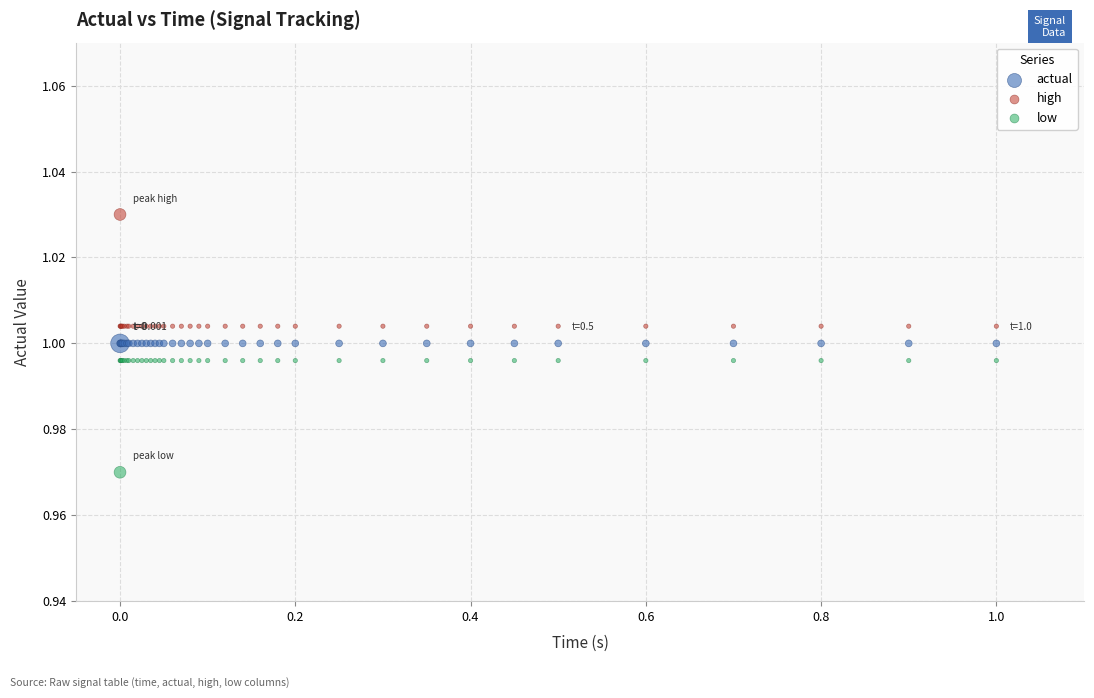

Which series reaches the minimum Y coordinate?

low